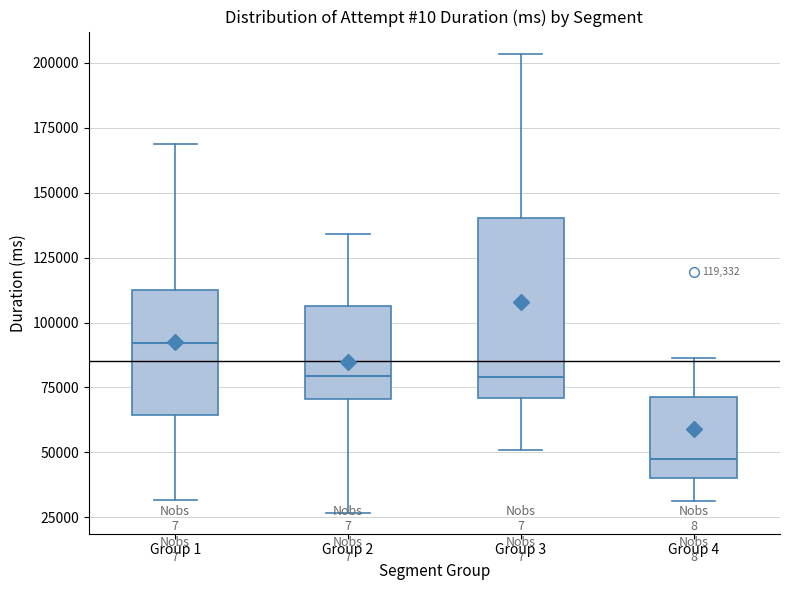

Which box is the tallest, from its lower edge to its upper edge?

Group 3